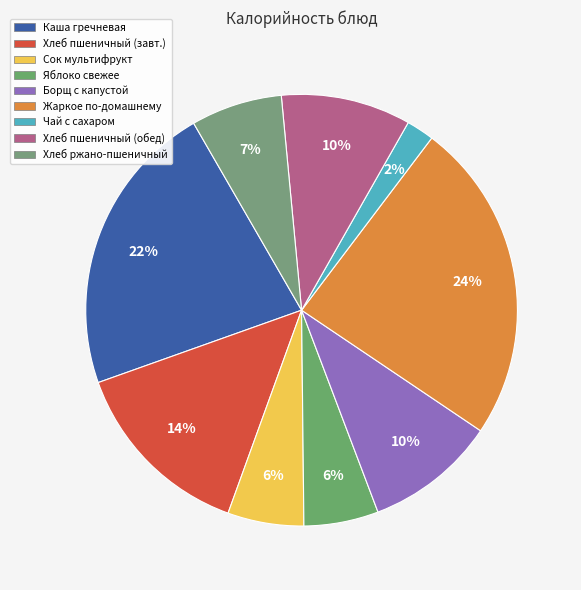

To the nearest percent, what is the combined percentage of Хлеб ржано-пшеничный and Чай с сахаром?

9%